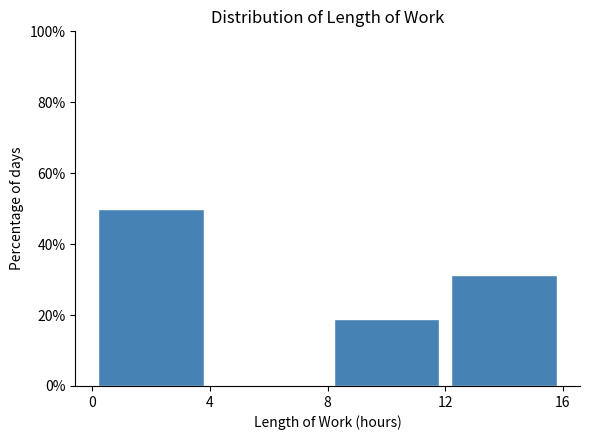

What is the height of the bar covering 0 to 4 on the x-axis? The values are not printed on the chart, so give them approximately, as read against the axis.

50